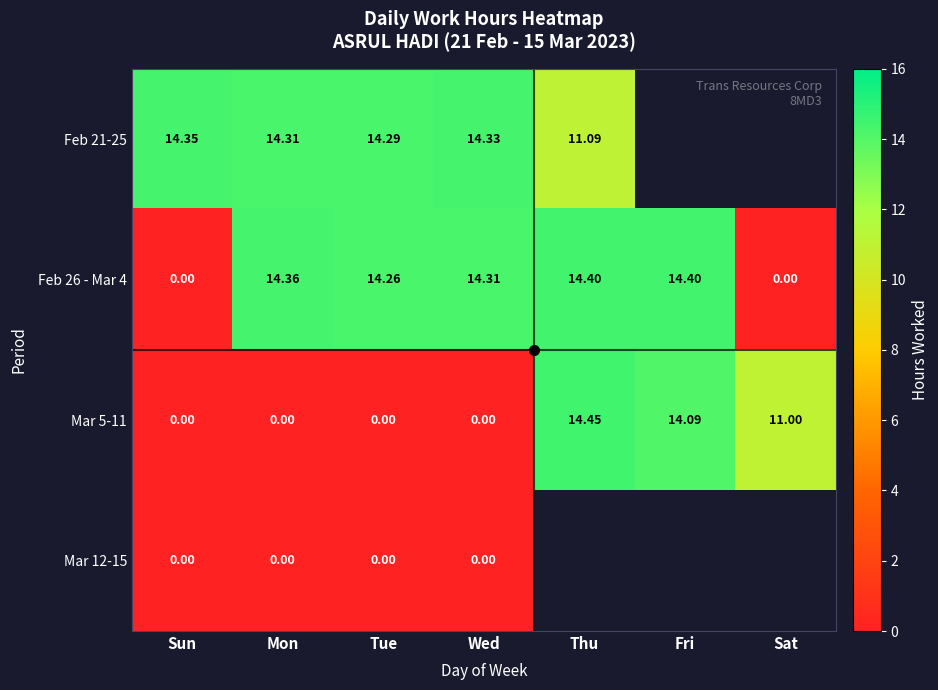

Where is Mar 5-11 nearest to the value 7?

Sat